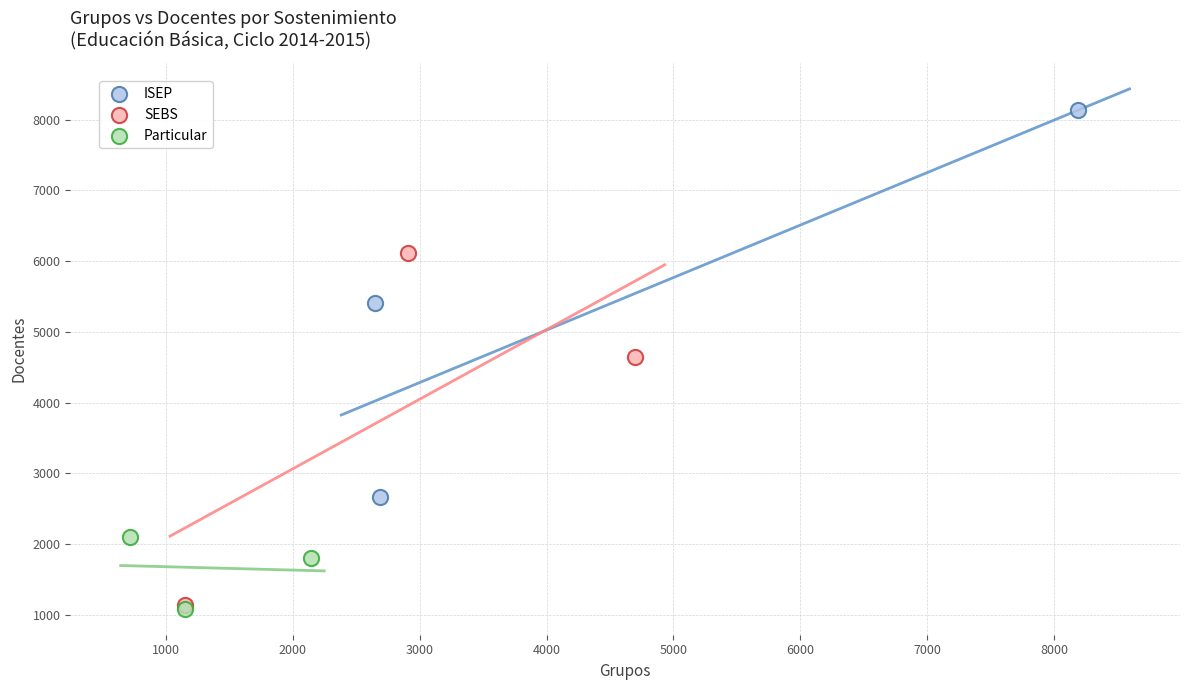

Which series contains the highest Y value?

ISEP